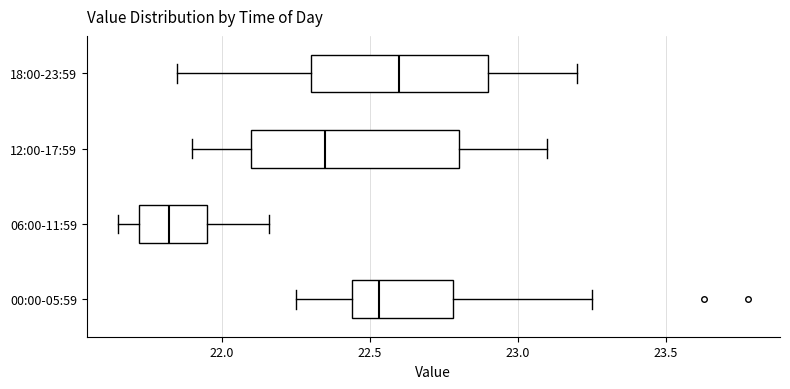

Reading bottom to top, transcribe this box plot: for each box, give where its median line is, the range the box spans, and where its two whiskers end, as read against the x-axis. The values are not printed on the chart, so give them approximately, as read against the axis.

00:00-05:59: median 22.55, box 22.45 to 22.80, whiskers 22.25 to 23.25
06:00-11:59: median 21.80, box 21.70 to 21.95, whiskers 21.65 to 22.15
12:00-17:59: median 22.35, box 22.10 to 22.80, whiskers 21.90 to 23.10
18:00-23:59: median 22.60, box 22.30 to 22.90, whiskers 21.85 to 23.20